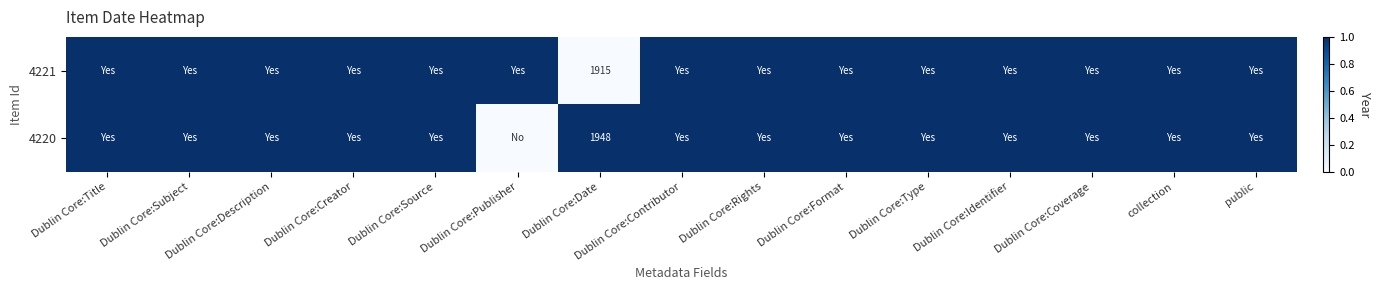

True or false: 4220 has a value of 1.0 at Dublin Core:Type.

True